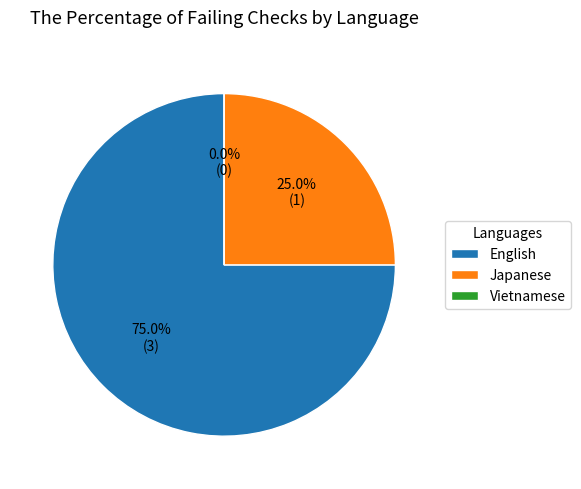

The English slice represents 75% of the pie. True or false?

True